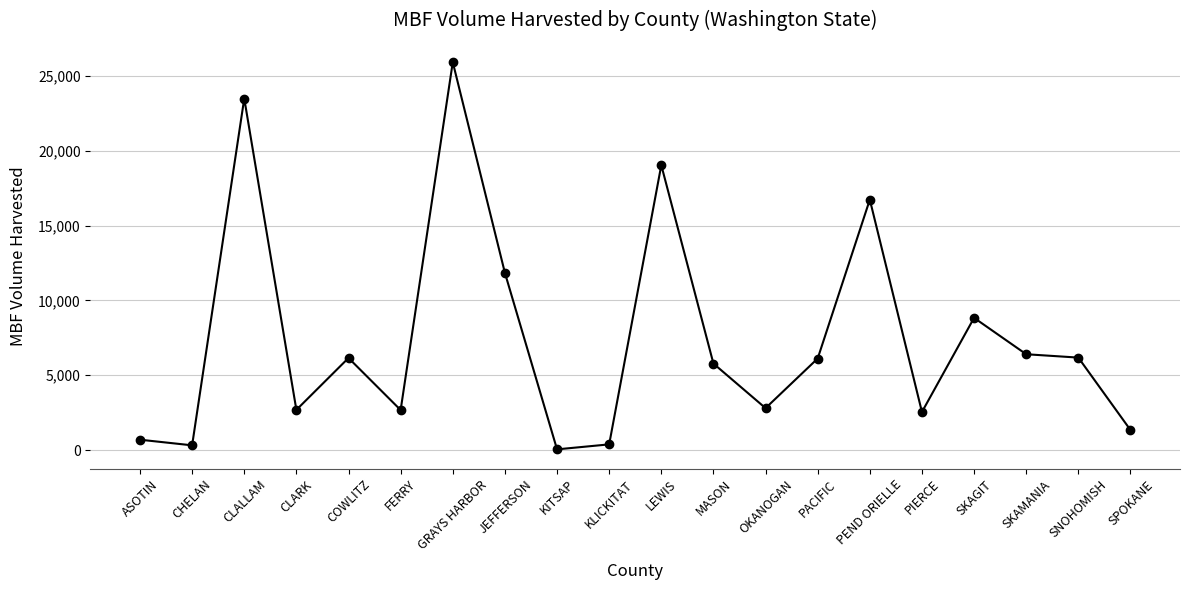

Which label corresponds to the largest value in the chart?

GRAYS HARBOR